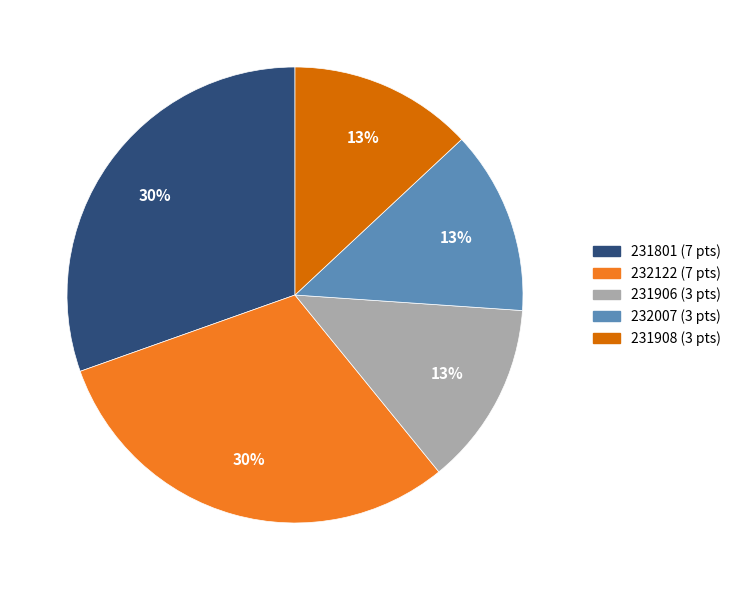

Approximately how many times larger is the value at 232122 compared to 231801?

1.0